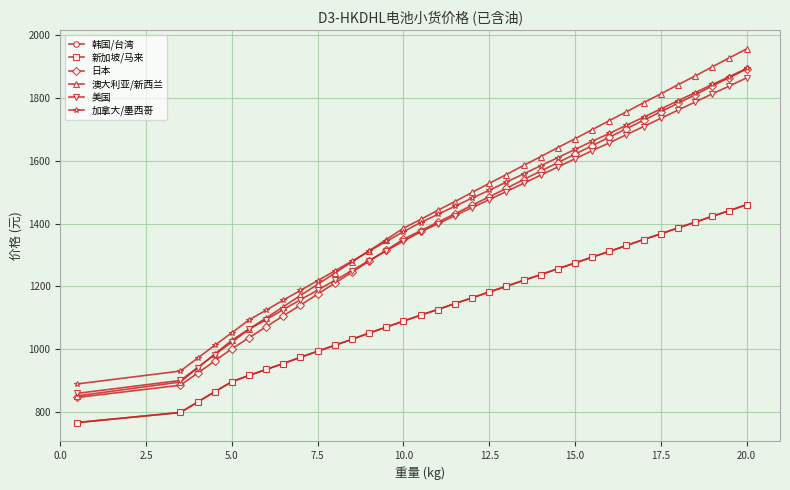

Which series has the widest spread of values?

澳大利亚/新西兰